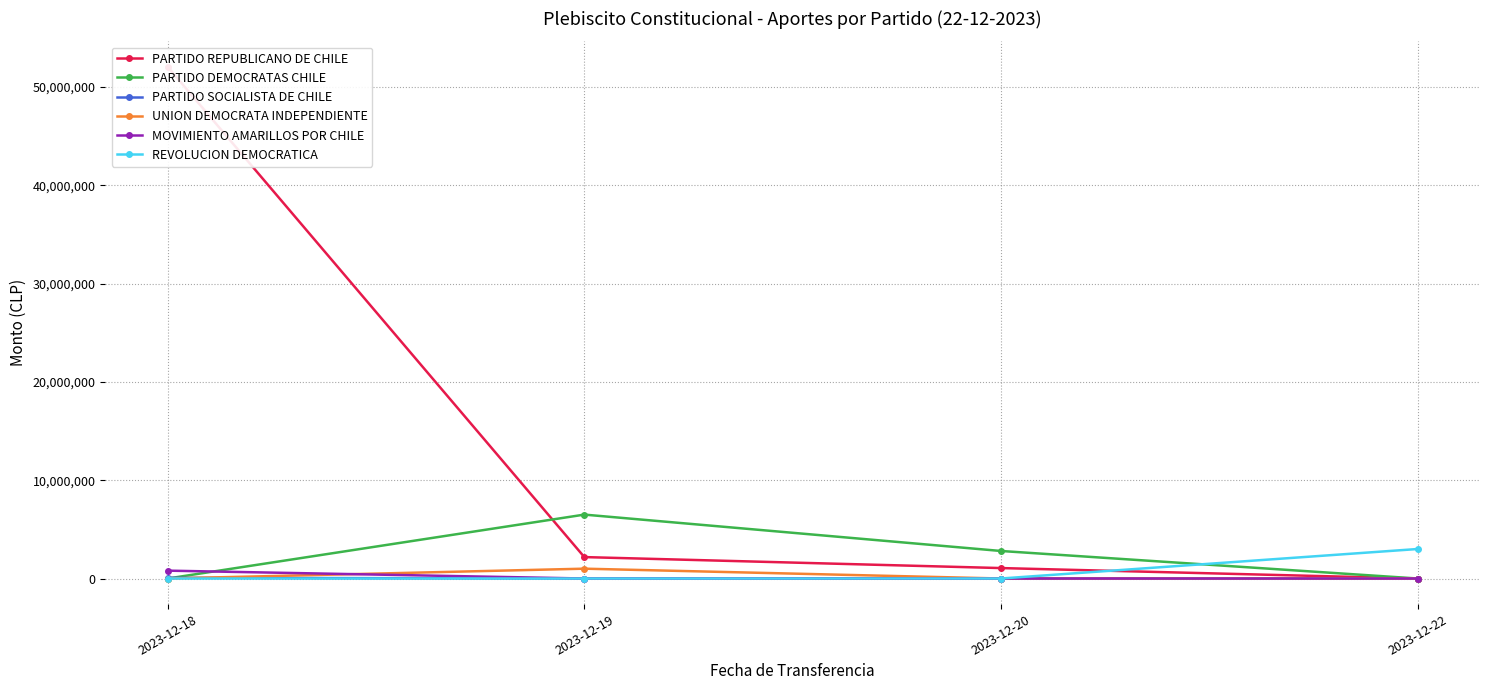

The value of UNION DEMOCRATA INDEPENDIENTE at 2023-12-22 is 0. True or false?

True